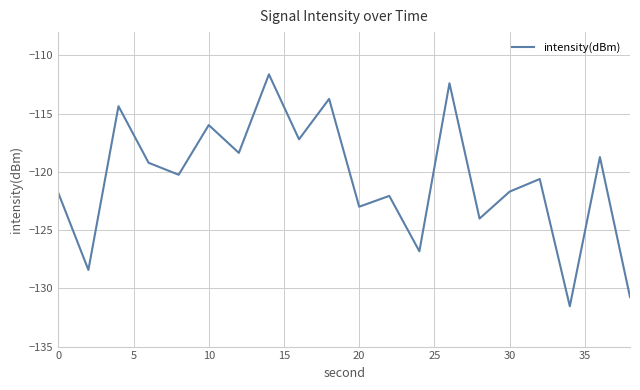

What is the sum of all values?

-2412.6